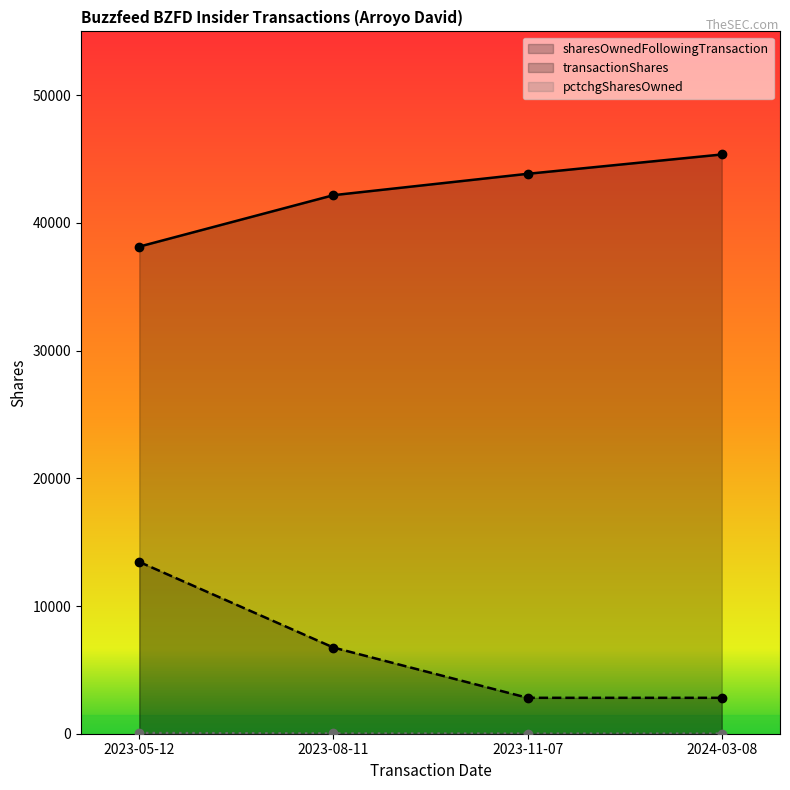

What is the maximum value shown in the chart?

45361